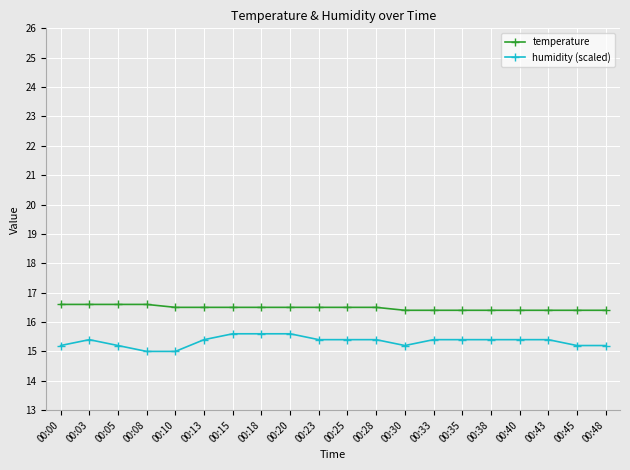

Where is the first local maximum for humidity (scaled)?

00:03